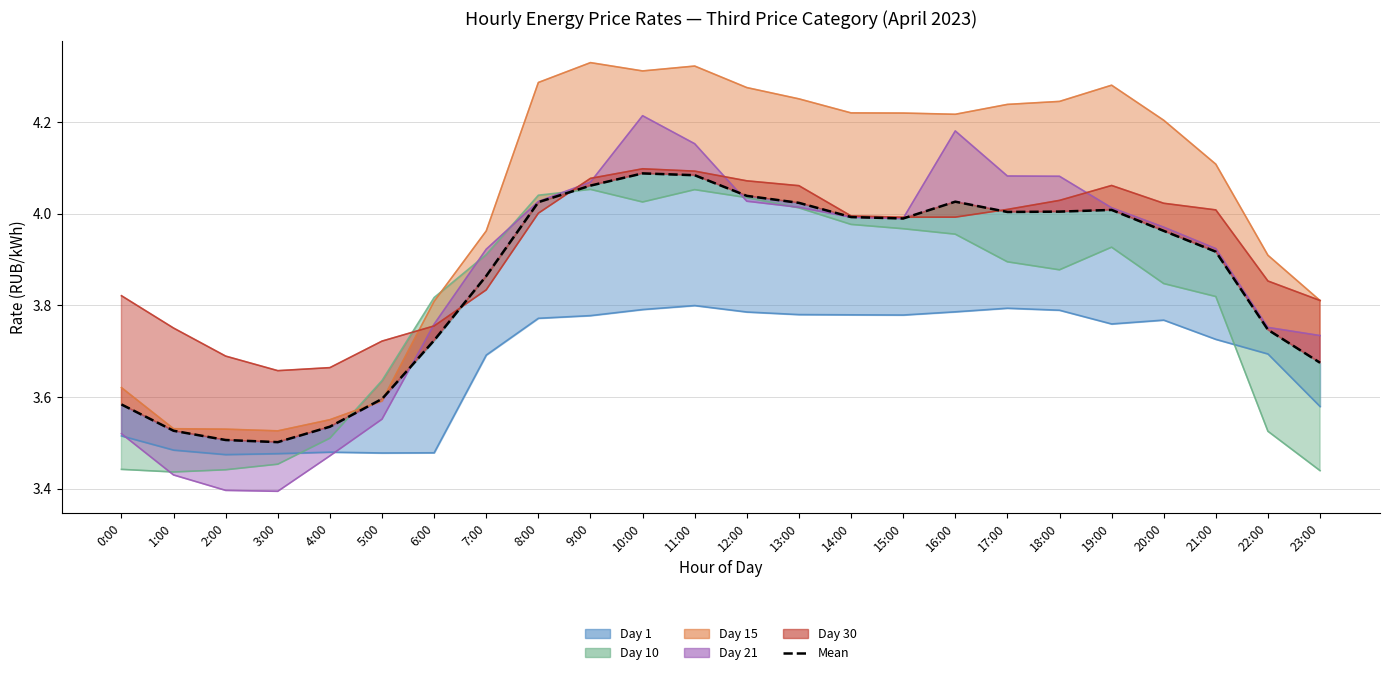

Reading right to left, list all the values displayed in this chart.

3.7	3.7	3.9	4.0	4.0	4.0	4.0	4.0	4.0	4.0	4.0	4.0	4.1	4.1	4.1	4.0	3.9	3.7	3.6	3.5	3.5	3.5	3.5	3.6